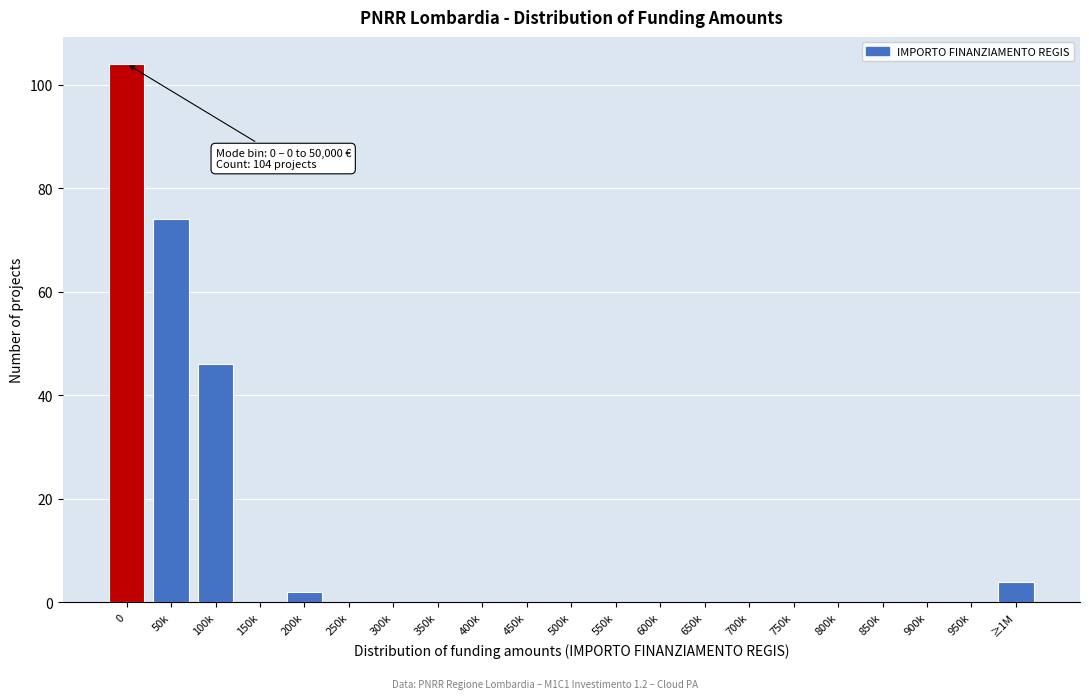

Reading left to right, transcribe all the data shown in this chart.

0=104	50k=74	100k=46	150k=0	200k=2	250k=0	300k=0	350k=0	400k=0	450k=0	500k=0	550k=0	600k=0	650k=0	700k=0	750k=0	800k=0	850k=0	900k=0	950k=0	≥1M=4